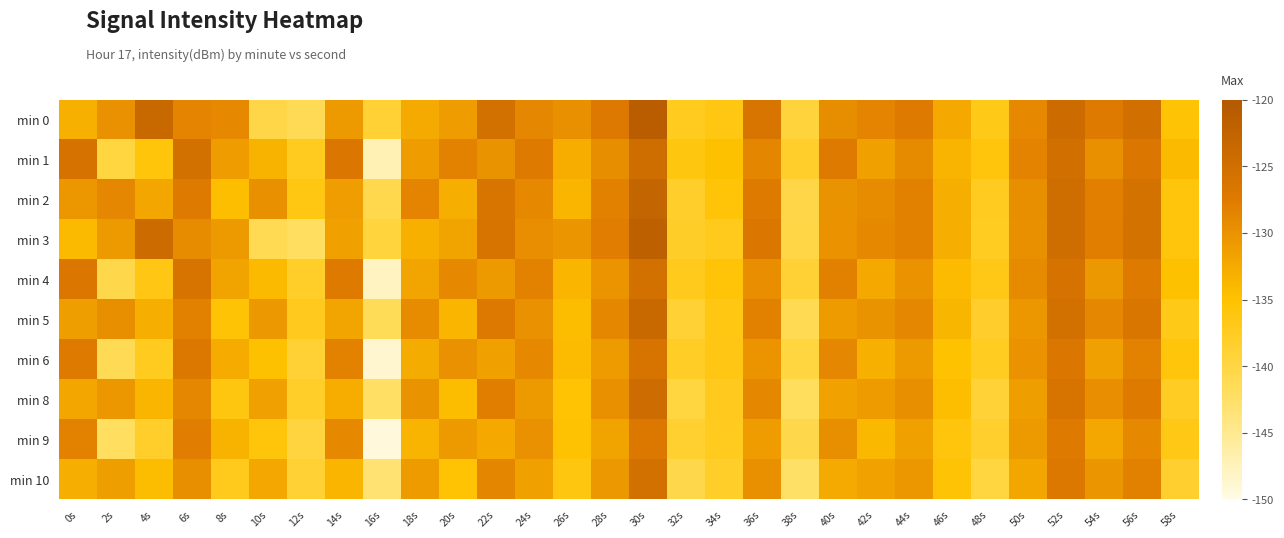

Reading right to left, transcribe all the data shown in this chart.

min 0: 58s=-135.4	56s=-125.0	54s=-127.3	52s=-124.0	50s=-129.1	48s=-136.8	46s=-132.4	44s=-127.5	42s=-128.5	40s=-129.4	38s=-139.4	36s=-126.2	34s=-136.4	32s=-137.3	30s=-121.1	28s=-127.1	26s=-129.7	24s=-128.8	22s=-125.5	20s=-131.1	18s=-132.5	16s=-138.8	14s=-130.8	12s=-141.3	10s=-140.2	8s=-129.1	6s=-128.5	4s=-123.5	2s=-129.9	0s=-133.2
min 1: 58s=-134.2	56s=-126.7	54s=-129.8	52s=-125.1	50s=-128.4	48s=-135.9	46s=-133.5	44s=-129.2	42s=-131.6	40s=-127.3	38s=-138.1	36s=-128.7	34s=-134.9	32s=-136.2	30s=-124.6	28s=-129.4	26s=-132.8	24s=-127.5	22s=-130.1	20s=-128.3	18s=-131.1	16s=-147.1	14s=-126.8	12s=-137.3	10s=-133.4	8s=-131.0	6s=-125.5	4s=-135.8	2s=-139.7	0s=-126.0
min 2: 58s=-136.0	56s=-125.7	54s=-128.0	52s=-124.6	50s=-129.7	48s=-137.4	46s=-133.0	44s=-128.1	42s=-129.3	40s=-130.1	38s=-140.2	36s=-127.4	34s=-135.6	32s=-138.1	30s=-122.8	28s=-128.2	26s=-133.7	24s=-129.1	22s=-126.3	20s=-132.9	18s=-128.5	16s=-140.7	14s=-131.2	12s=-136.4	10s=-129.8	8s=-134.6	6s=-127.3	4s=-132.1	2s=-128.9	0s=-130.5
min 3: 58s=-135.9	56s=-125.7	54s=-127.9	52s=-124.7	50s=-129.8	48s=-137.5	46s=-133.0	44s=-128.1	42s=-129.1	40s=-130.0	38s=-140.1	36s=-126.9	34s=-137.1	32s=-137.9	30s=-121.8	28s=-127.8	26s=-130.4	24s=-129.5	22s=-126.1	20s=-131.8	18s=-133.2	16s=-139.5	14s=-131.5	12s=-142.1	10s=-141.0	8s=-130.8	6s=-129.3	4s=-124.2	2s=-130.7	0s=-134.1
min 4: 58s=-135.0	56s=-127.5	54s=-130.6	52s=-125.9	50s=-129.2	48s=-136.7	46s=-134.3	44s=-130.0	42s=-132.4	40s=-128.1	38s=-138.9	36s=-129.5	34s=-135.7	32s=-137.0	30s=-125.4	28s=-130.2	26s=-133.6	24s=-128.3	22s=-130.8	20s=-129.1	18s=-131.9	16s=-147.8	14s=-127.5	12s=-138.0	10s=-134.2	8s=-131.8	6s=-126.2	4s=-136.5	2s=-140.5	0s=-126.7
min 5: 58s=-136.8	56s=-126.5	54s=-128.8	52s=-125.4	50s=-130.5	48s=-138.2	46s=-133.8	44s=-128.9	42s=-130.1	40s=-130.9	38s=-141.0	36s=-128.2	34s=-136.4	32s=-138.9	30s=-123.6	28s=-129.0	26s=-134.5	24s=-129.9	22s=-127.1	20s=-133.7	18s=-129.3	16s=-141.5	14s=-132.0	12s=-137.2	10s=-130.6	8s=-135.4	6s=-128.1	4s=-132.9	2s=-129.7	0s=-131.3
min 6: 58s=-135.8	56s=-128.3	54s=-131.4	52s=-126.7	50s=-130.0	48s=-137.5	46s=-135.1	44s=-130.8	42s=-133.2	40s=-128.9	38s=-139.7	36s=-130.3	34s=-136.5	32s=-137.8	30s=-126.2	28s=-131.0	26s=-134.4	24s=-129.1	22s=-131.6	20s=-129.9	18s=-132.7	16s=-148.6	14s=-128.3	12s=-138.8	10s=-135.0	8s=-132.6	6s=-127.0	4s=-137.3	2s=-141.3	0s=-127.5
min 8: 58s=-137.6	56s=-127.3	54s=-129.6	52s=-126.2	50s=-131.3	48s=-139.0	46s=-134.6	44s=-129.7	42s=-130.9	40s=-131.7	38s=-141.8	36s=-129.0	34s=-137.2	32s=-139.7	30s=-124.4	28s=-129.8	26s=-135.3	24s=-130.7	22s=-127.9	20s=-134.5	18s=-130.1	16s=-142.3	14s=-132.8	12s=-138.0	10s=-131.4	8s=-136.2	6s=-128.9	4s=-133.7	2s=-130.5	0s=-132.1
min 9: 58s=-136.6	56s=-129.1	54s=-132.2	52s=-127.5	50s=-130.8	48s=-138.3	46s=-135.9	44s=-131.6	42s=-134.0	40s=-129.7	38s=-140.5	36s=-131.1	34s=-137.3	32s=-138.6	30s=-127.0	28s=-131.8	26s=-135.2	24s=-129.9	22s=-132.4	20s=-130.7	18s=-133.5	16s=-149.4	14s=-129.1	12s=-139.6	10s=-135.8	8s=-133.4	6s=-127.8	4s=-138.1	2s=-142.1	0s=-128.3
min 10: 58s=-138.4	56s=-128.1	54s=-130.4	52s=-127.0	50s=-132.1	48s=-139.8	46s=-135.4	44s=-130.5	42s=-131.7	40s=-132.5	38s=-142.6	36s=-129.8	34s=-138.0	32s=-140.5	30s=-125.2	28s=-130.6	26s=-136.1	24s=-131.5	22s=-128.7	20s=-135.3	18s=-130.9	16s=-143.1	14s=-133.6	12s=-138.8	10s=-132.2	8s=-137.0	6s=-129.7	4s=-134.5	2s=-131.3	0s=-132.9